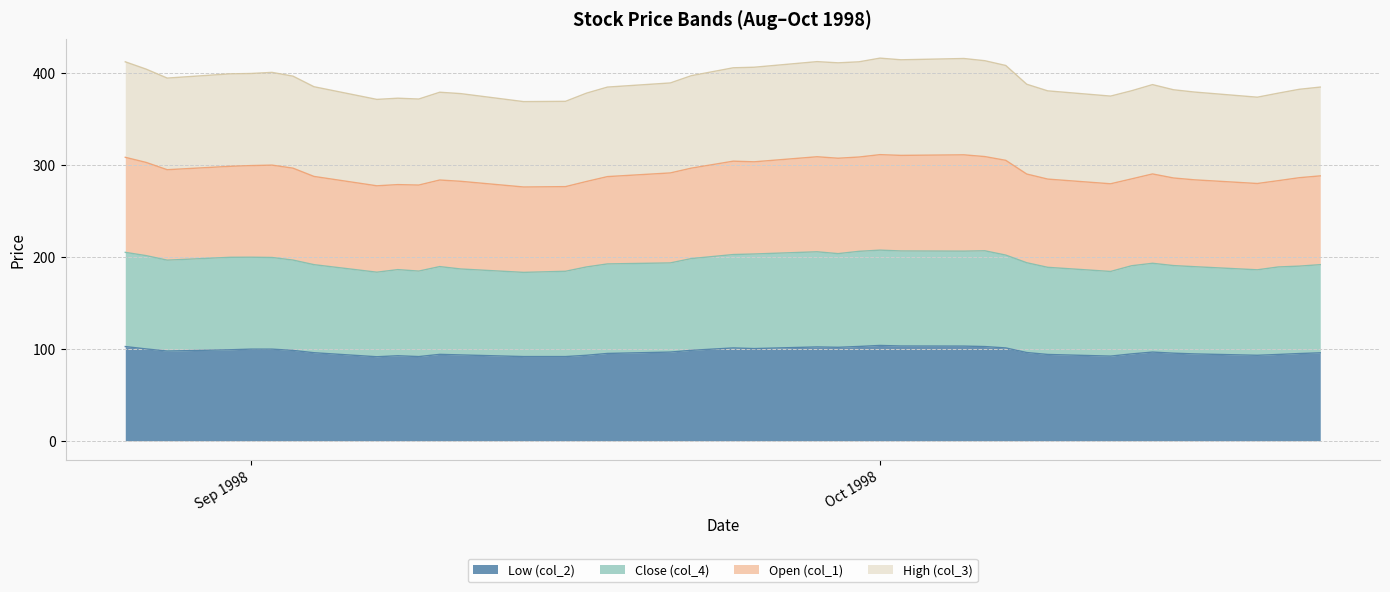

What is the maximum value for Low (col_2)?

103.7